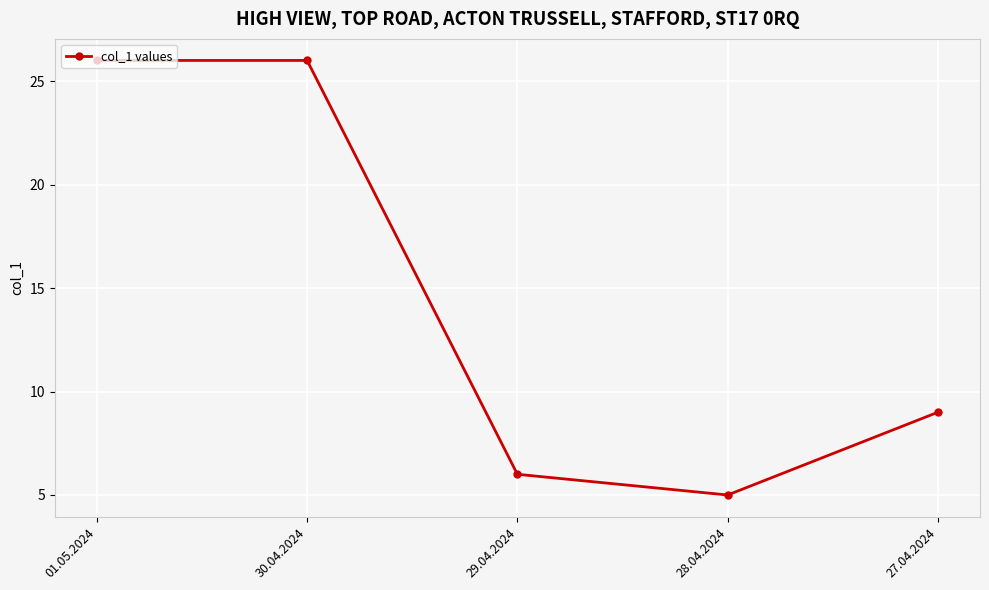

What is the change in value from 30.04.2024 to 28.04.2024?

-21